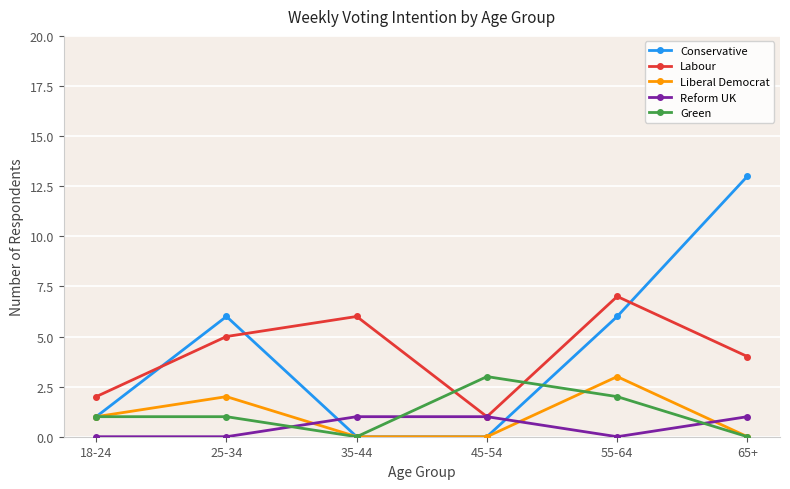

At which label does Conservative reach its peak?

65+